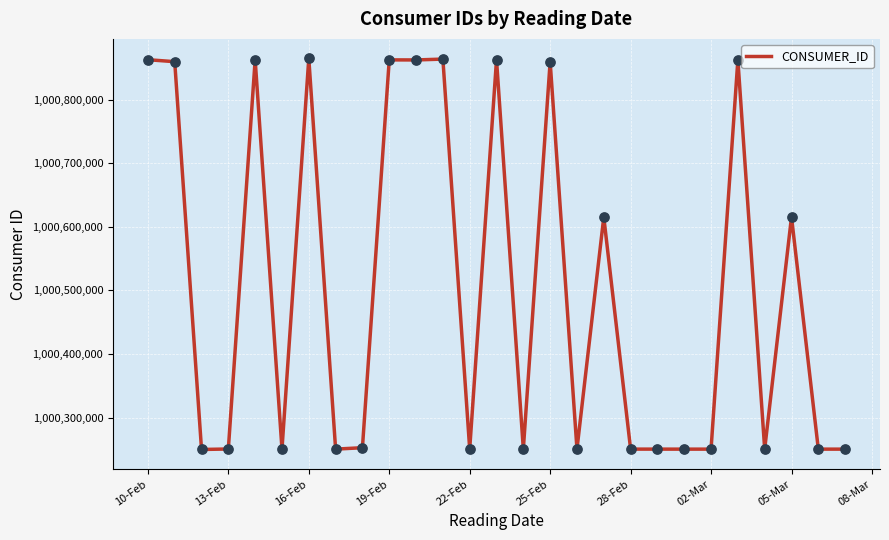

What is the smallest value displayed?

1000249808